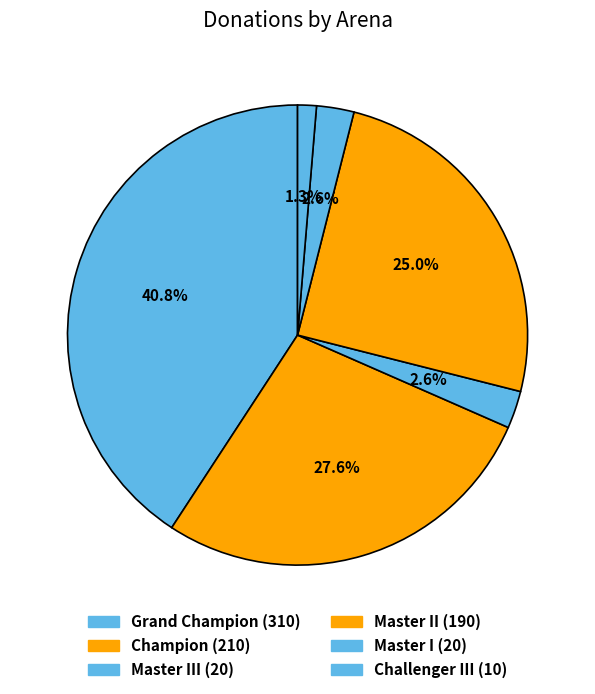

How many slices are in this pie chart?

6